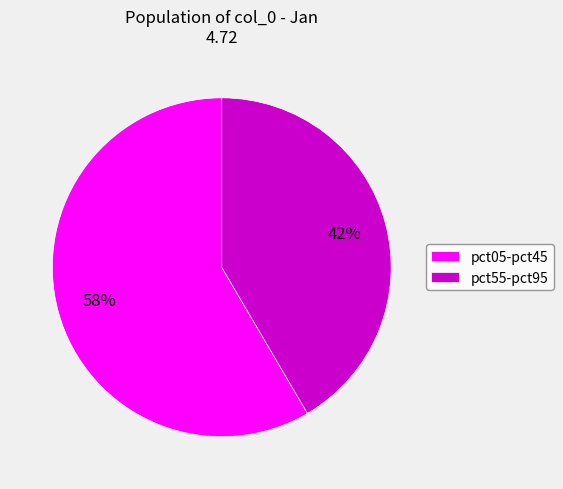

How many slices are in this pie chart?

2